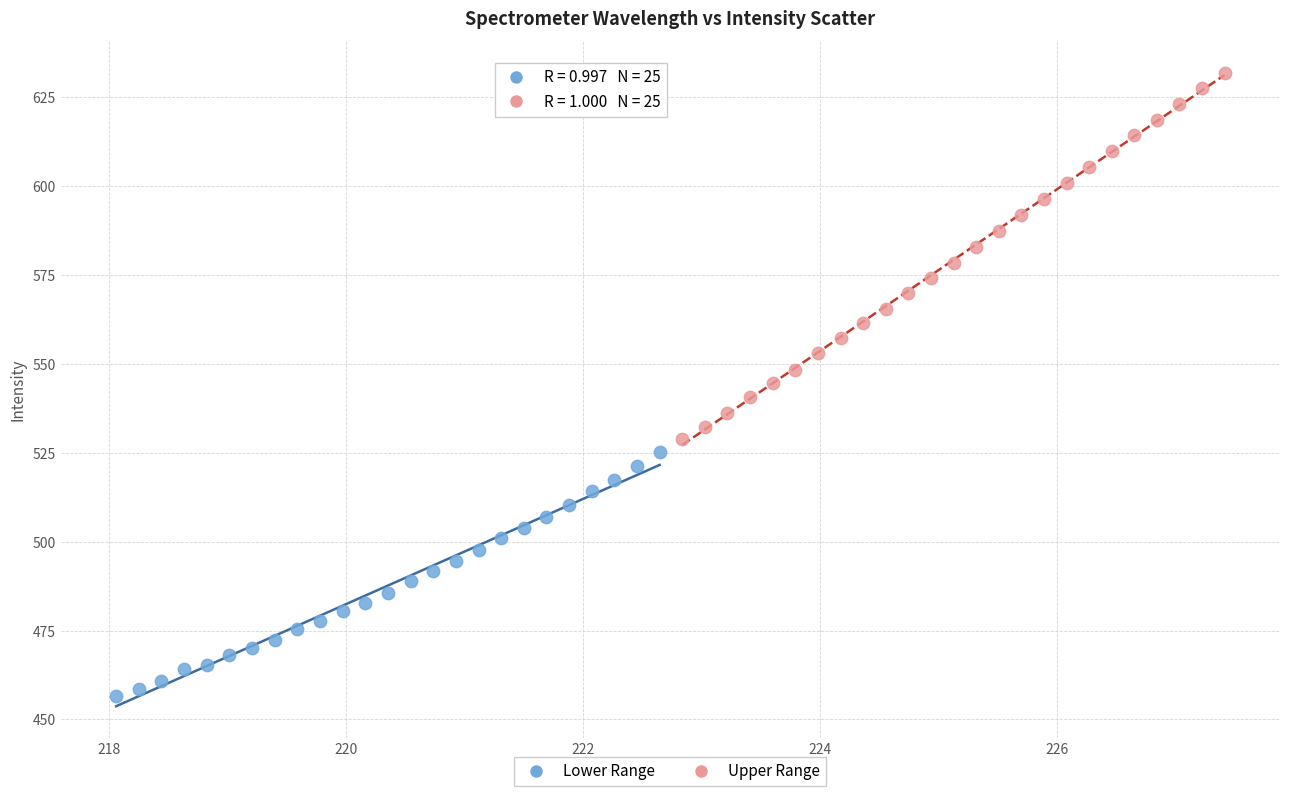

Which series reaches the maximum Y coordinate?

Upper Range